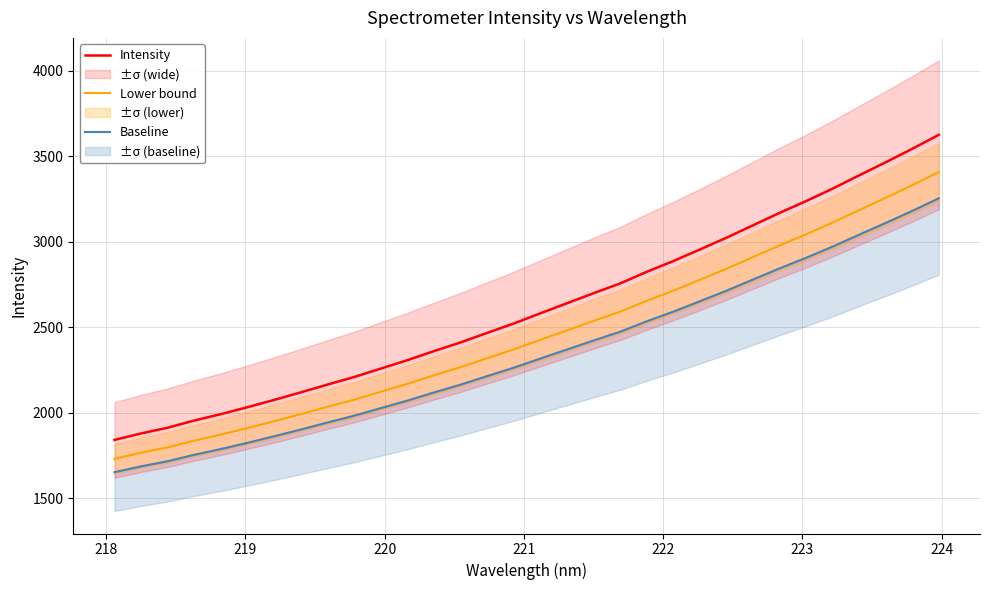

What is the maximum value for Intensity?

3626.3